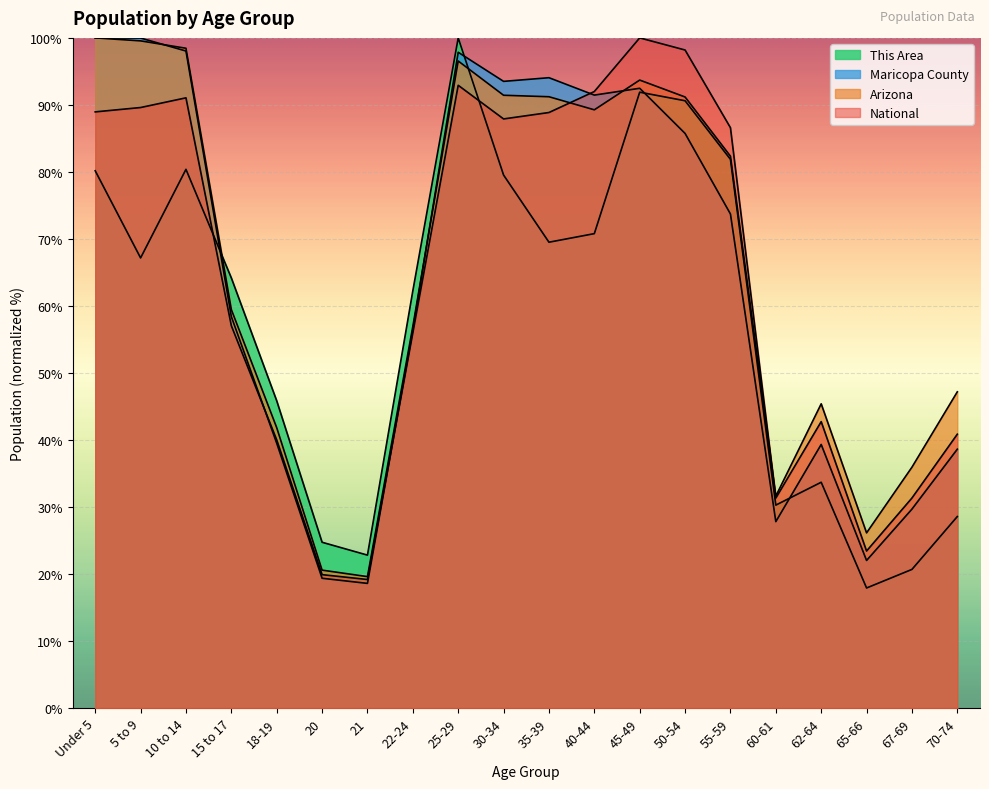

How many lines are shown in the chart?

4